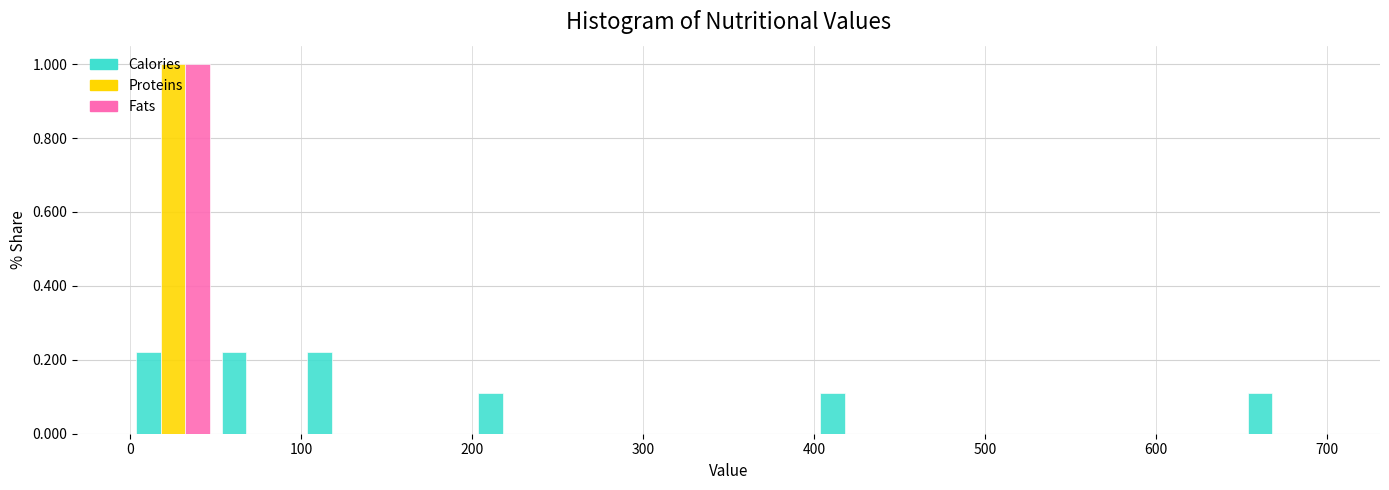

In the Proteins series, which range on the x-axis has the tallest bar?

0 to 50